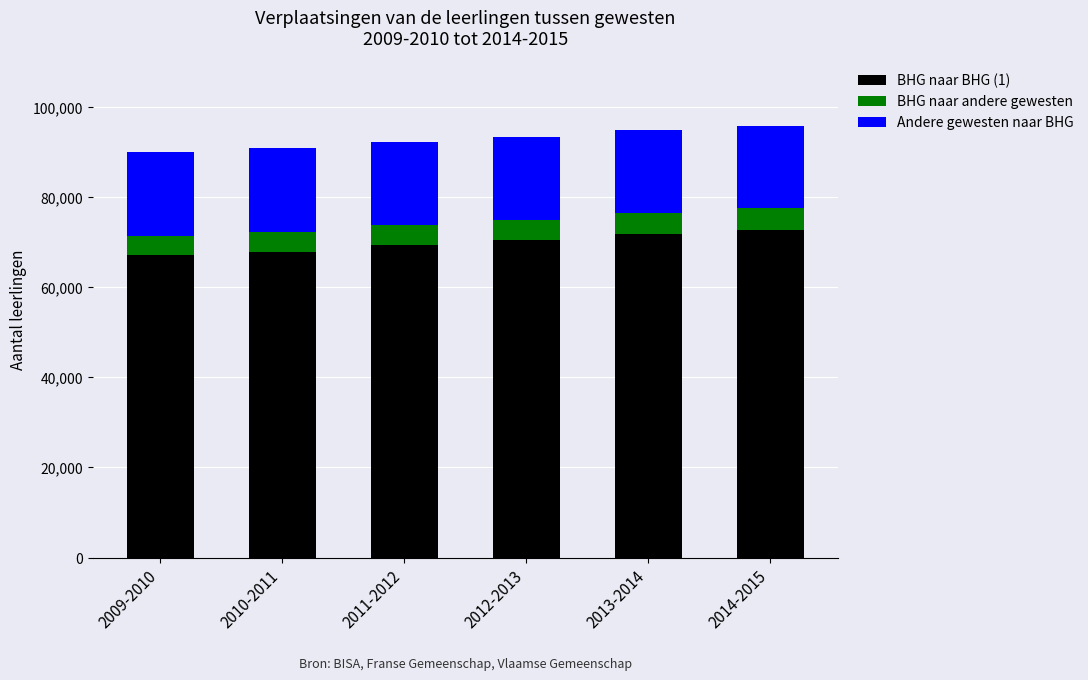

What is the sum of the BHG naar BHG (1) values at 2009-2010 and 2011-2012?

136428